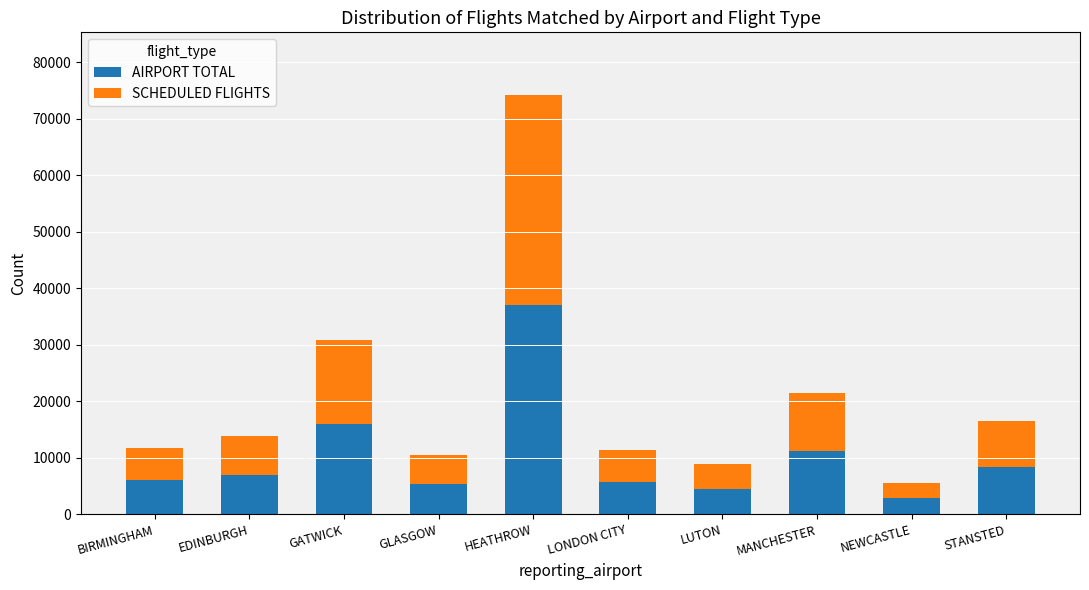

How many bars are there in total?

10